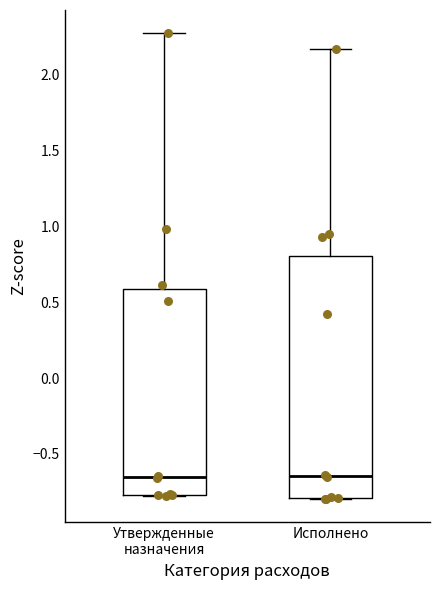

Comparing the boxes themselves (not the whiskers), which one is the tallest?

Исполнено